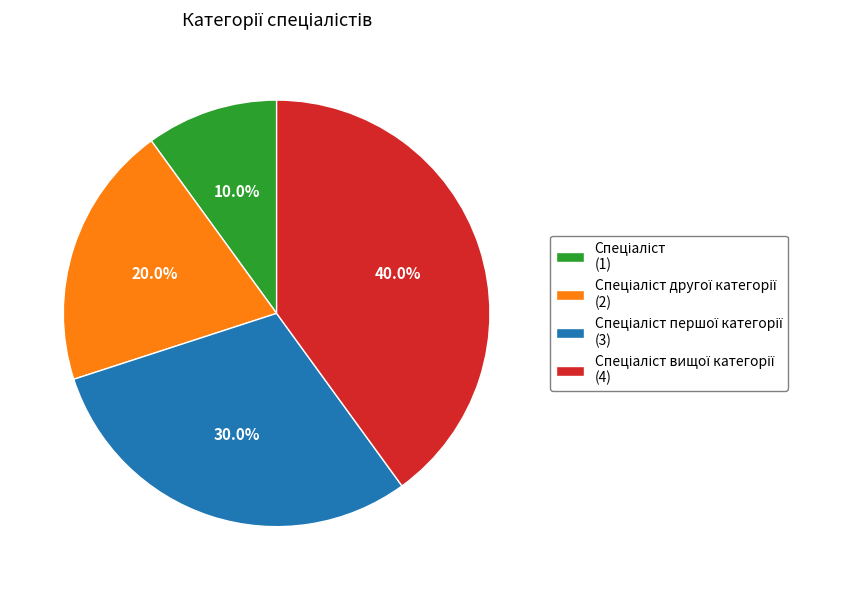

Is there a majority slice in this chart?

No